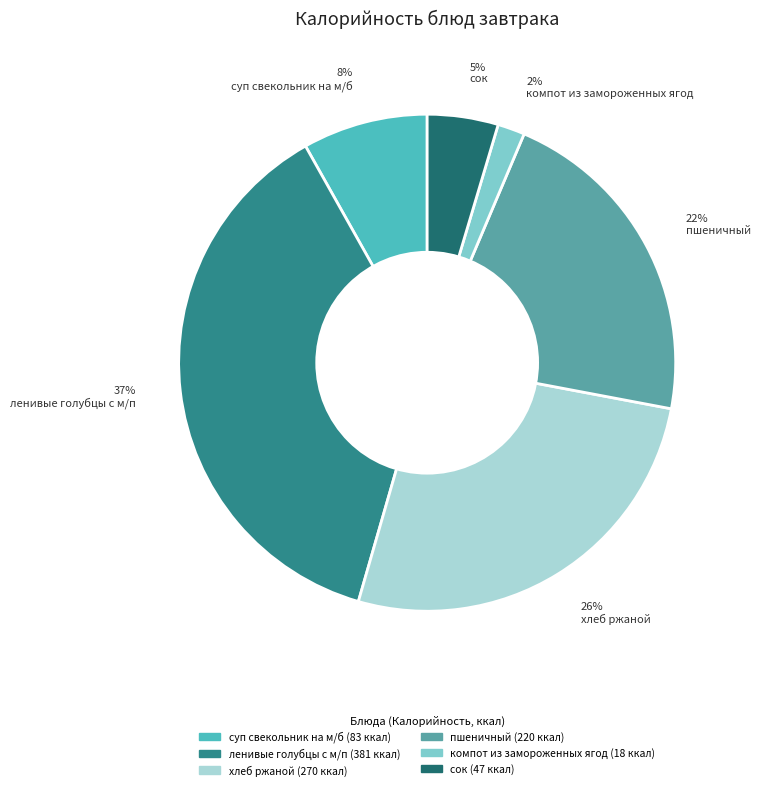

What percentage is the 2% компот из замороженных ягод slice, to the nearest percent?

2%